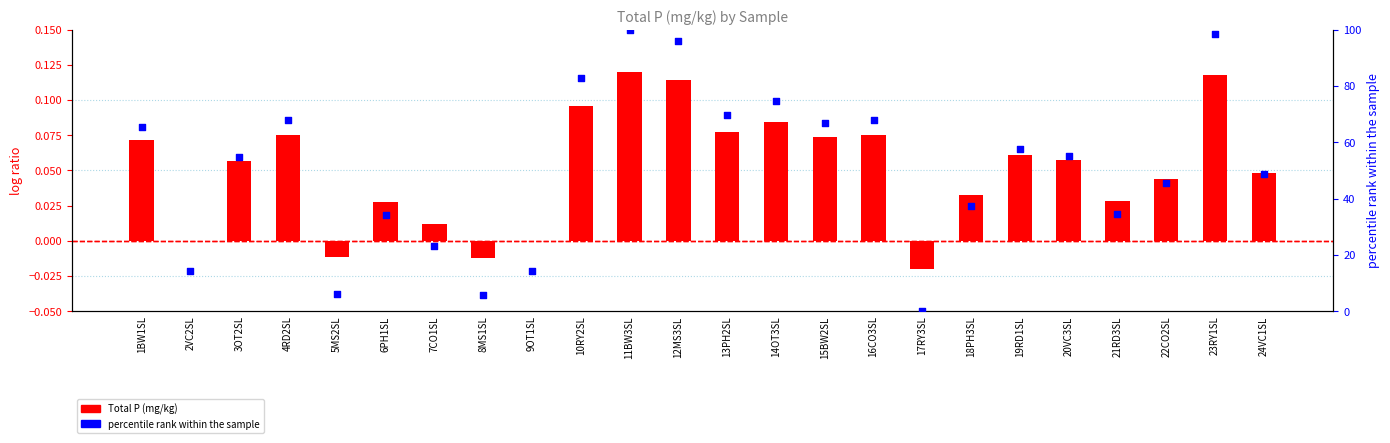

What is the total value across all series at 4RD2SL?

68.1